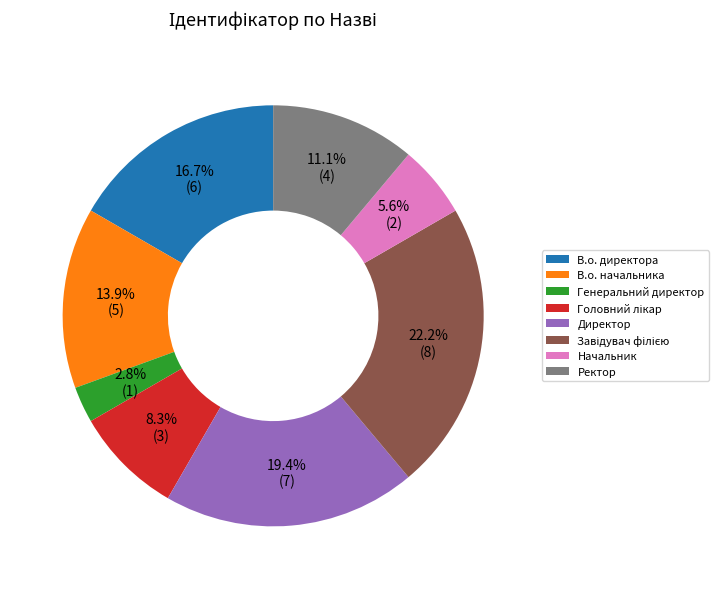

Which category has the smallest portion of the pie?

Генеральний директор